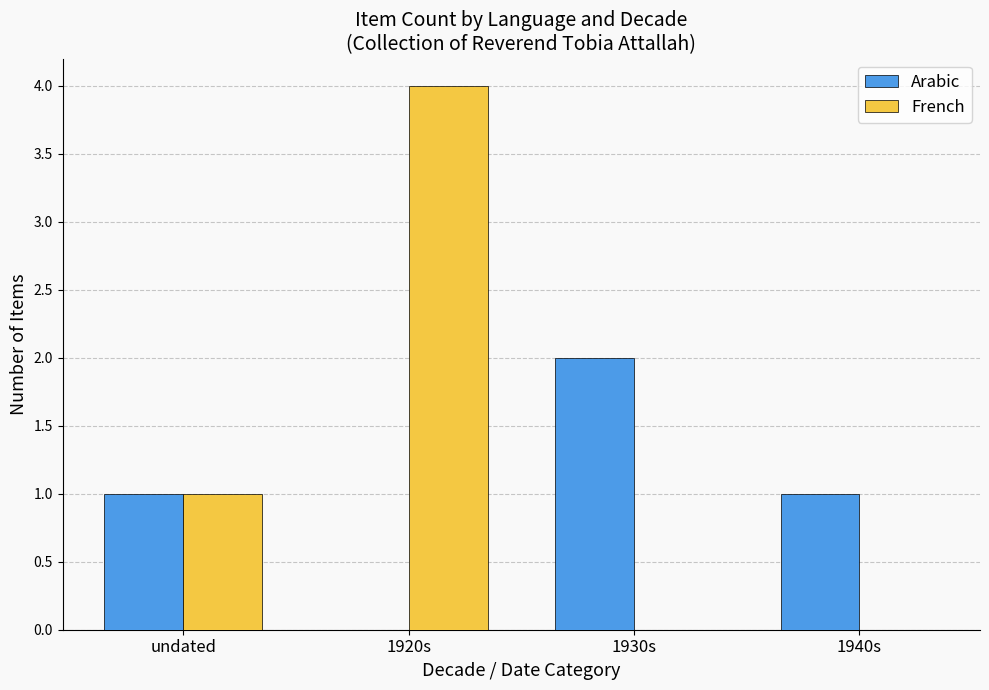

Which series has the largest total across all categories?

French